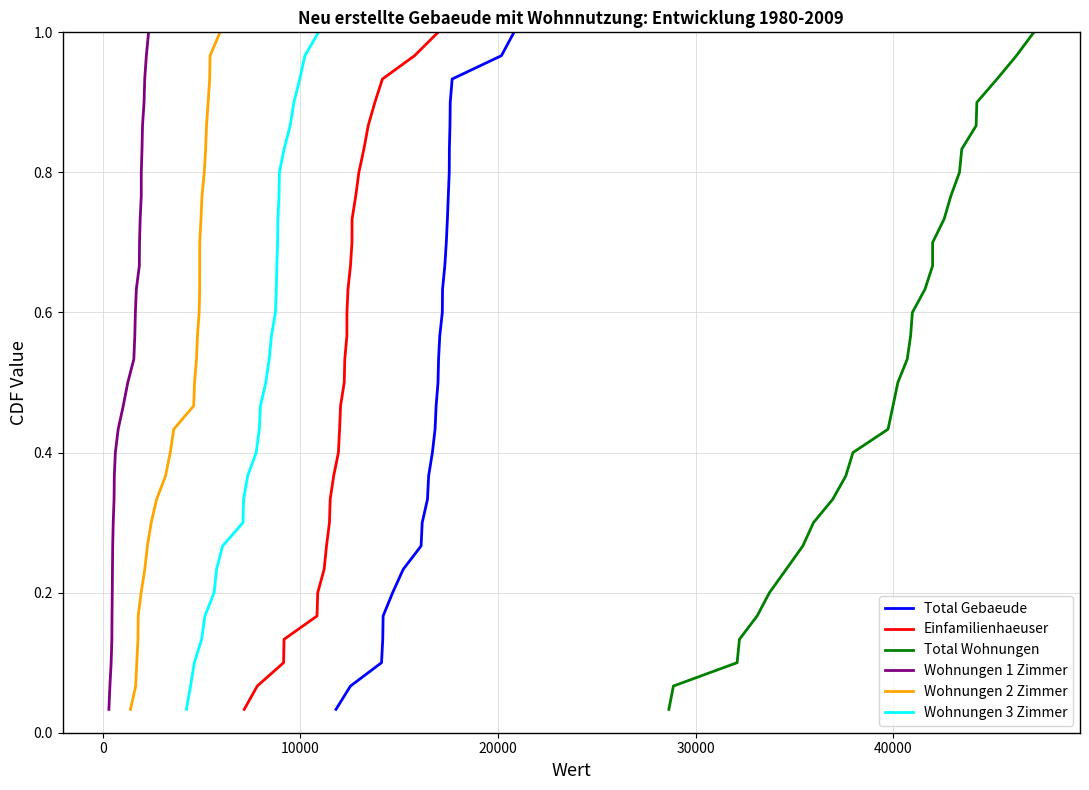

Reading left to right, list all the values displayed in this chart.

Total Gebaeude: 0.0	0.1	0.1	0.1	0.2	0.2	0.2	0.3	0.3	0.3	0.4	0.4	0.4	0.5	0.5	0.5	0.6	0.6	0.6	0.7	0.7	0.7	0.8	0.8	0.8	0.9	0.9	0.9	1.0	1.0
Einfamilienhaeuser: 0.0	0.1	0.1	0.1	0.2	0.2	0.2	0.3	0.3	0.3	0.4	0.4	0.4	0.5	0.5	0.5	0.6	0.6	0.6	0.7	0.7	0.7	0.8	0.8	0.8	0.9	0.9	0.9	1.0	1.0
Total Wohnungen: 0.0	0.1	0.1	0.1	0.2	0.2	0.2	0.3	0.3	0.3	0.4	0.4	0.4	0.5	0.5	0.5	0.6	0.6	0.6	0.7	0.7	0.7	0.8	0.8	0.8	0.9	0.9	0.9	1.0	1.0
Wohnungen 1 Zimmer: 0.0	0.1	0.1	0.1	0.2	0.2	0.2	0.3	0.3	0.3	0.4	0.4	0.4	0.5	0.5	0.5	0.6	0.6	0.6	0.7	0.7	0.7	0.8	0.8	0.8	0.9	0.9	0.9	1.0	1.0
Wohnungen 2 Zimmer: 0.0	0.1	0.1	0.1	0.2	0.2	0.2	0.3	0.3	0.3	0.4	0.4	0.4	0.5	0.5	0.5	0.6	0.6	0.6	0.7	0.7	0.7	0.8	0.8	0.8	0.9	0.9	0.9	1.0	1.0
Wohnungen 3 Zimmer: 0.0	0.1	0.1	0.1	0.2	0.2	0.2	0.3	0.3	0.3	0.4	0.4	0.4	0.5	0.5	0.5	0.6	0.6	0.6	0.7	0.7	0.7	0.8	0.8	0.8	0.9	0.9	0.9	1.0	1.0